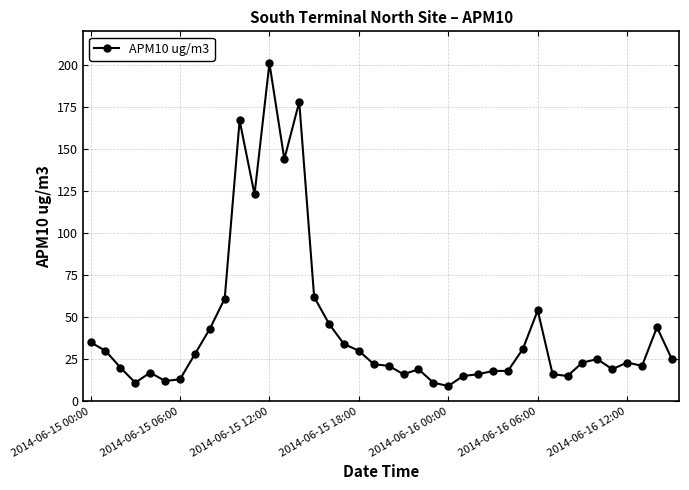

Count the number of data series in this chart.

1